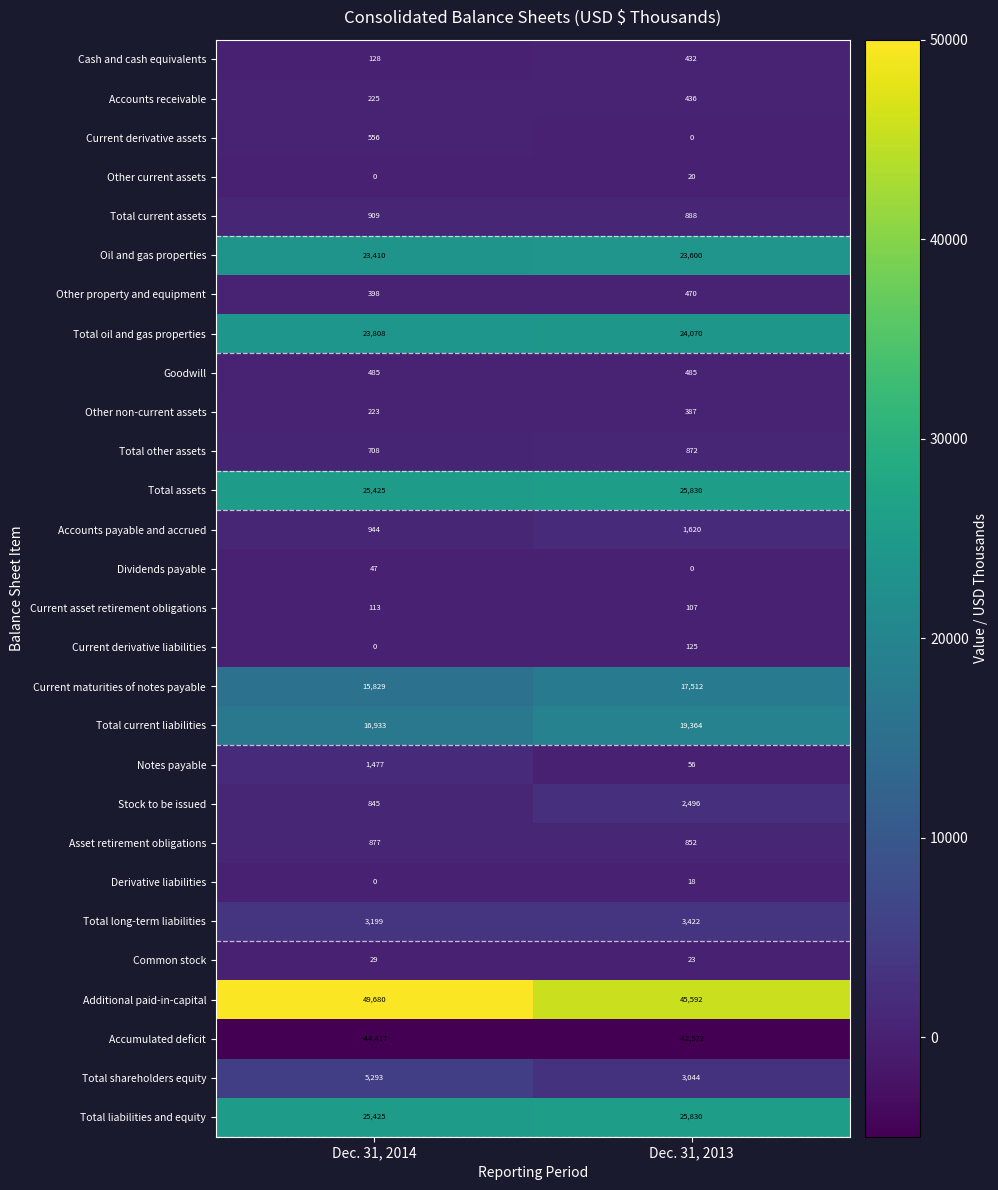

What is the total value across all series at Dec. 31, 2013?

154979